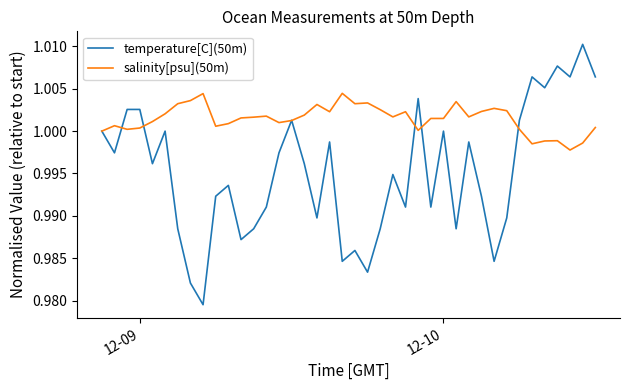

Which series has the widest spread of values?

temperature[C](50m)